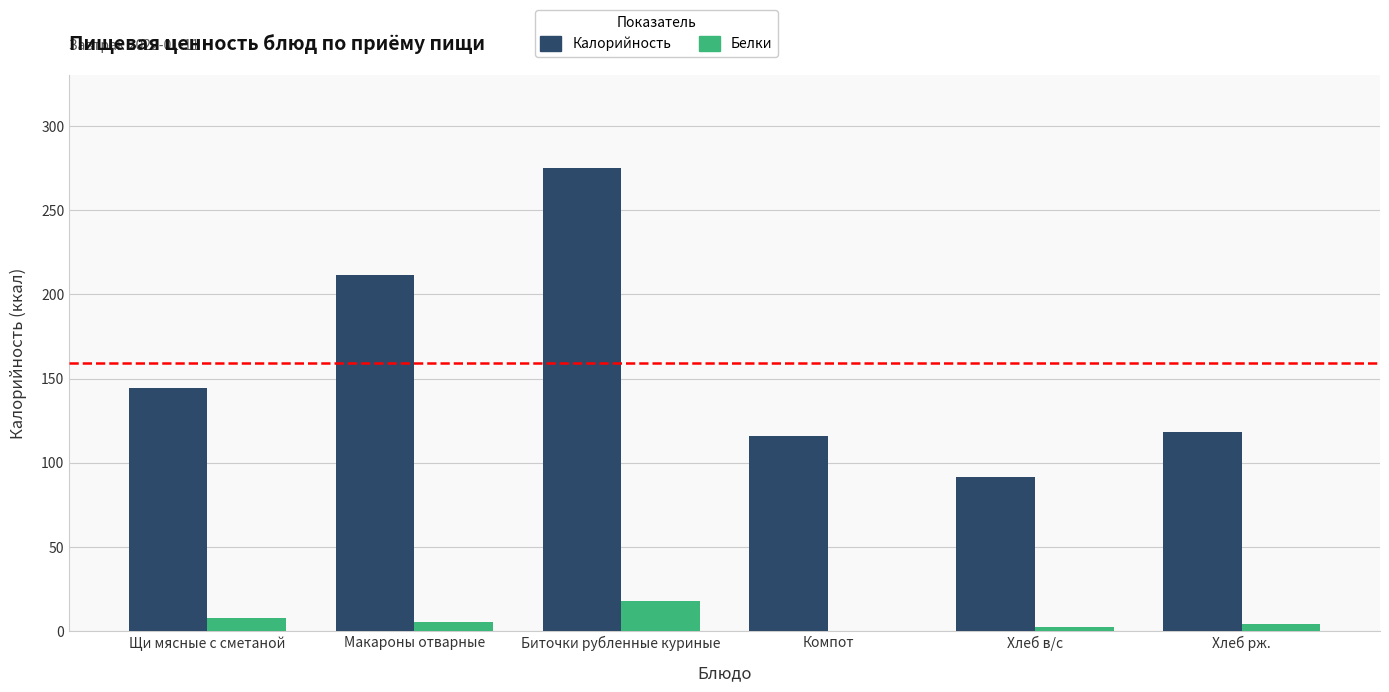

What is the average value of the Калорийность series?

159.5